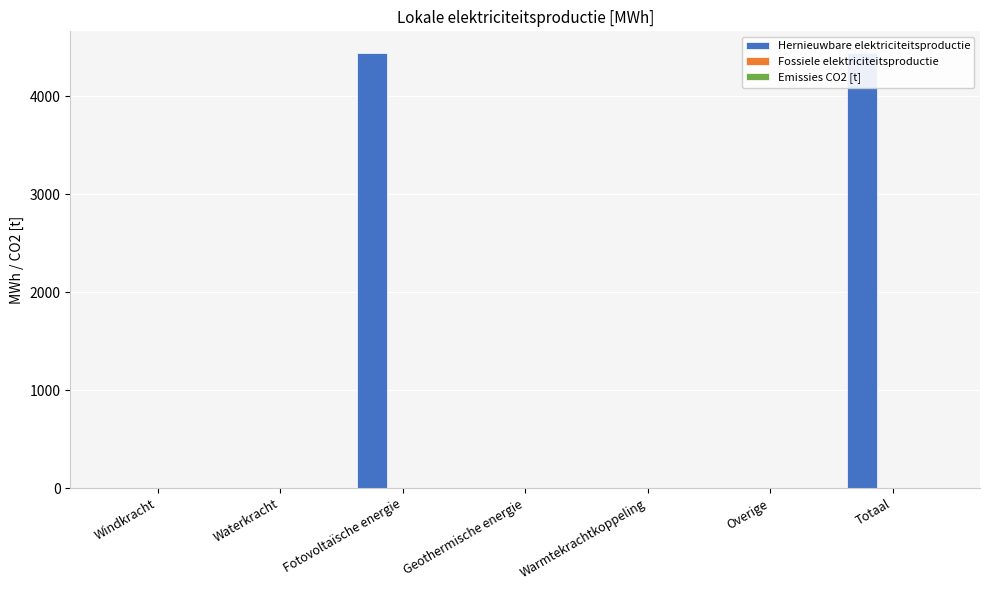

How many categories are shown in the chart?

7